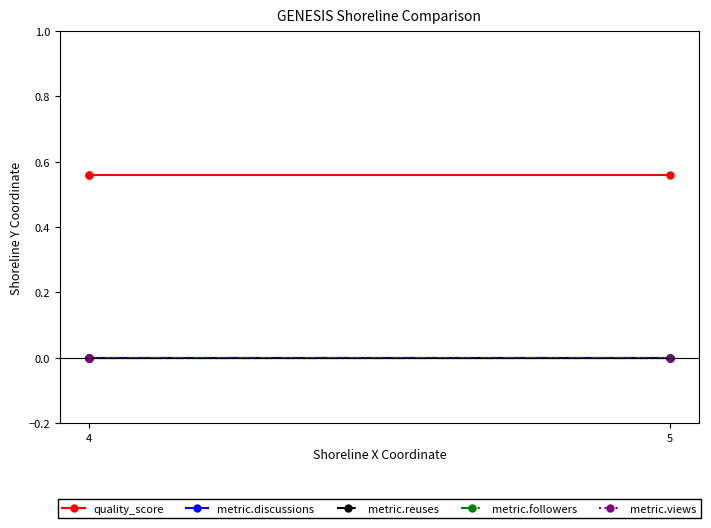

At which category is the sum across all series the highest?

5